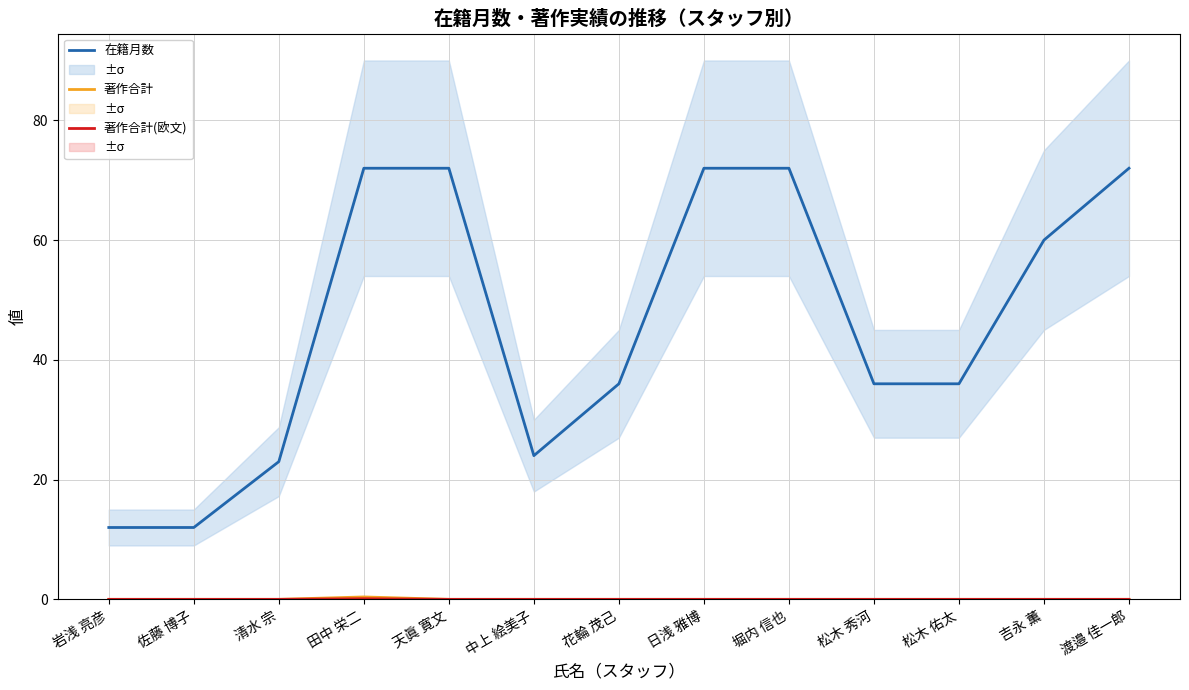

True or false: 著作合計 and 在籍月数 intersect in this chart.

False